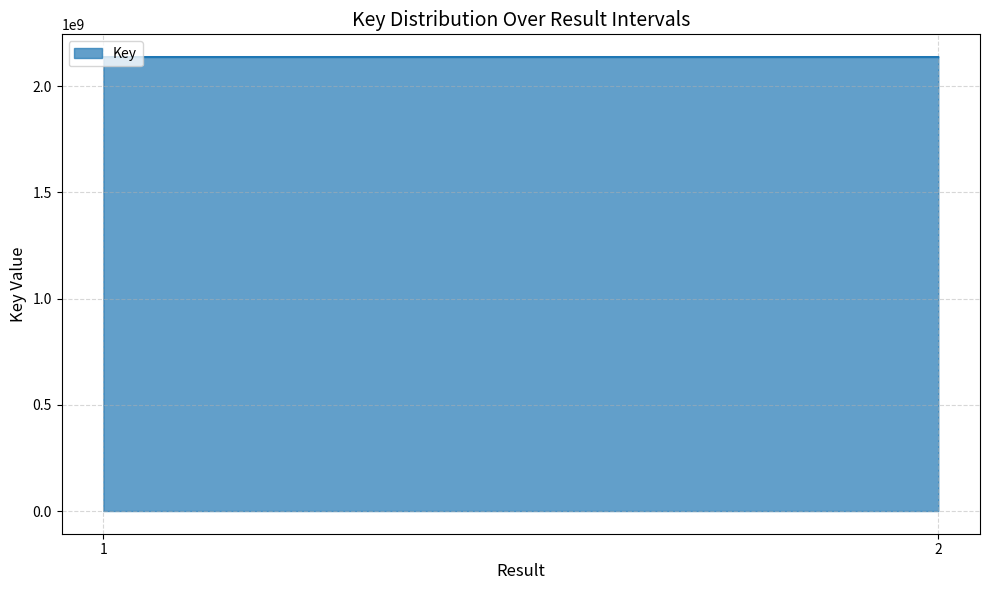

Where is the data nearest to the value 2137708717?

1